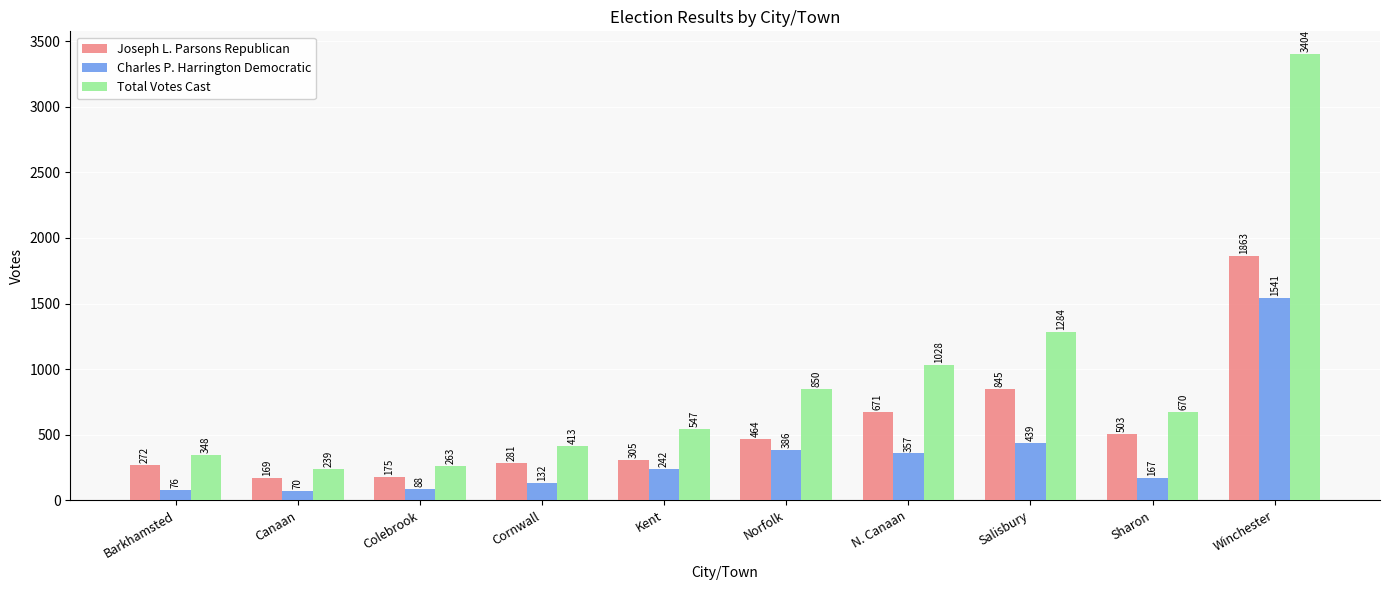

What is the sum of all Total Votes Cast values?

9046